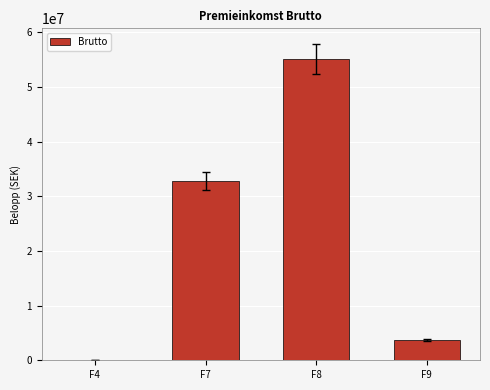

What is the sum of all values?

91746195